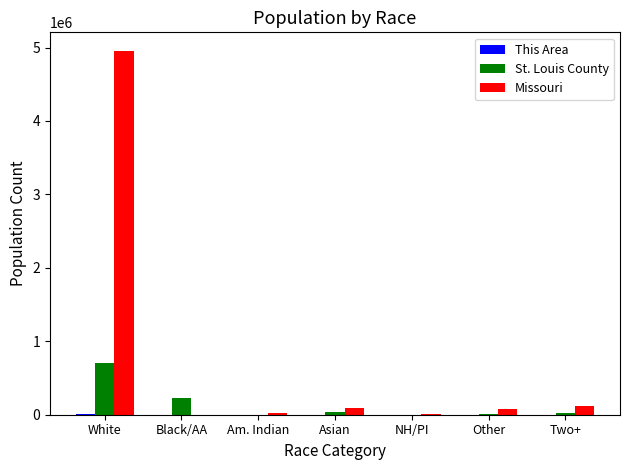

At which label is St. Louis County closest to 351127?

Black/AA